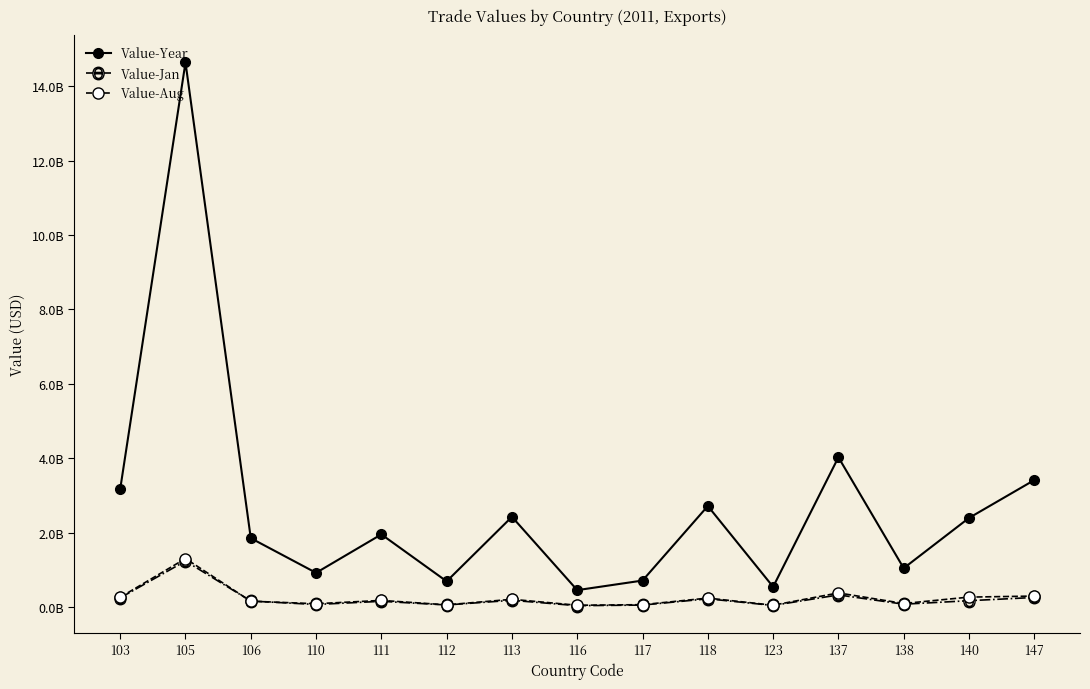

The Value-Jan series shows 359655841 at 118. True or false?

False